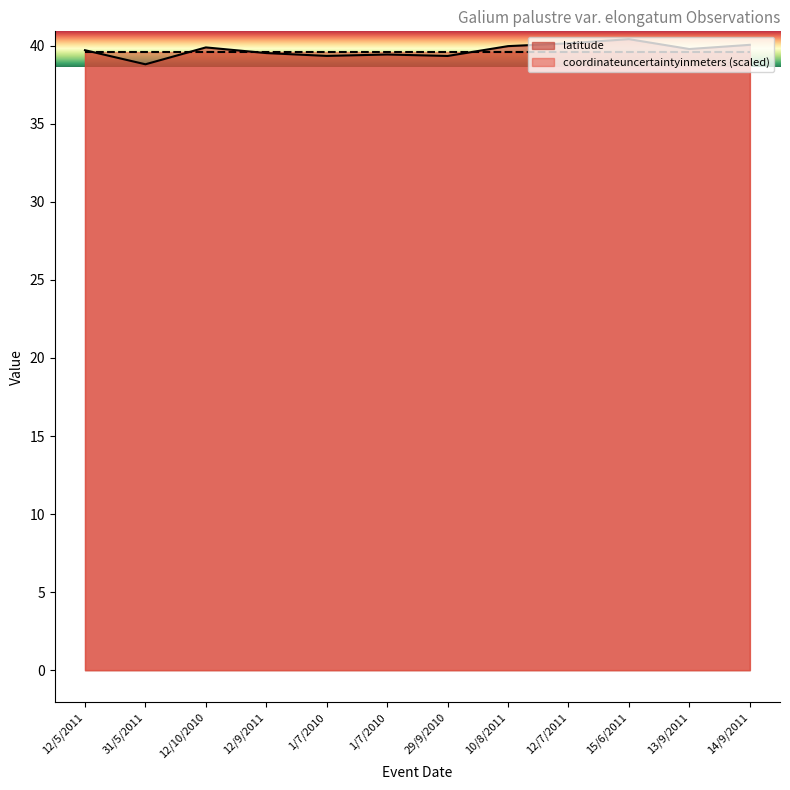

How many values are below 39?

1